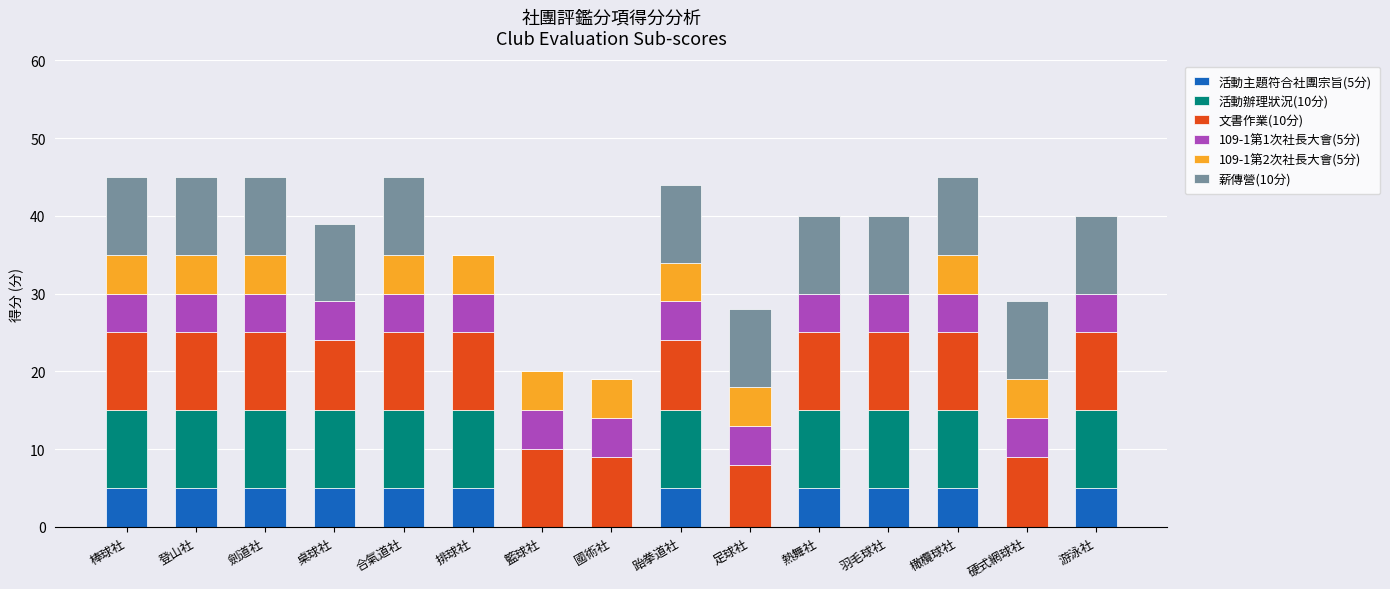

What are all the series names shown in the legend?

活動主題符合社團宗旨(5分), 活動辦理狀況(10分), 文書作業(10分), 109-1第1次社長大會(5分), 109-1第2次社長大會(5分), 薪傳營(10分)